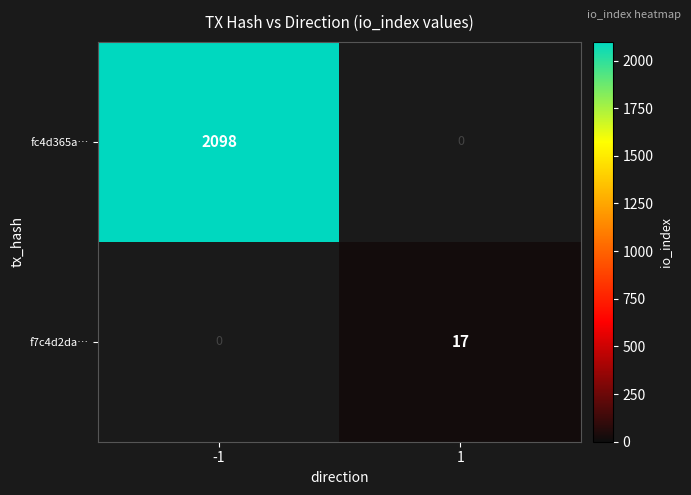

List the series in order of their overall mean, highest first.

fc4d365a…, f7c4d2da…